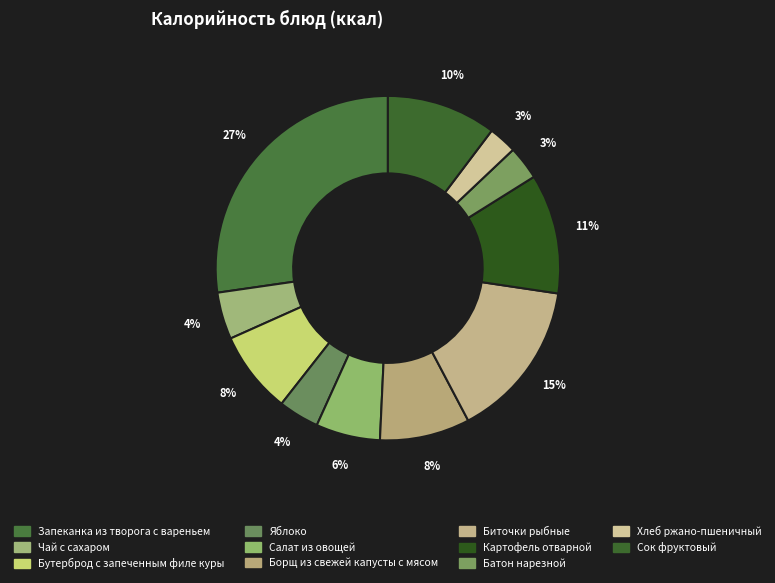

Count the number of slices in the pie.

11